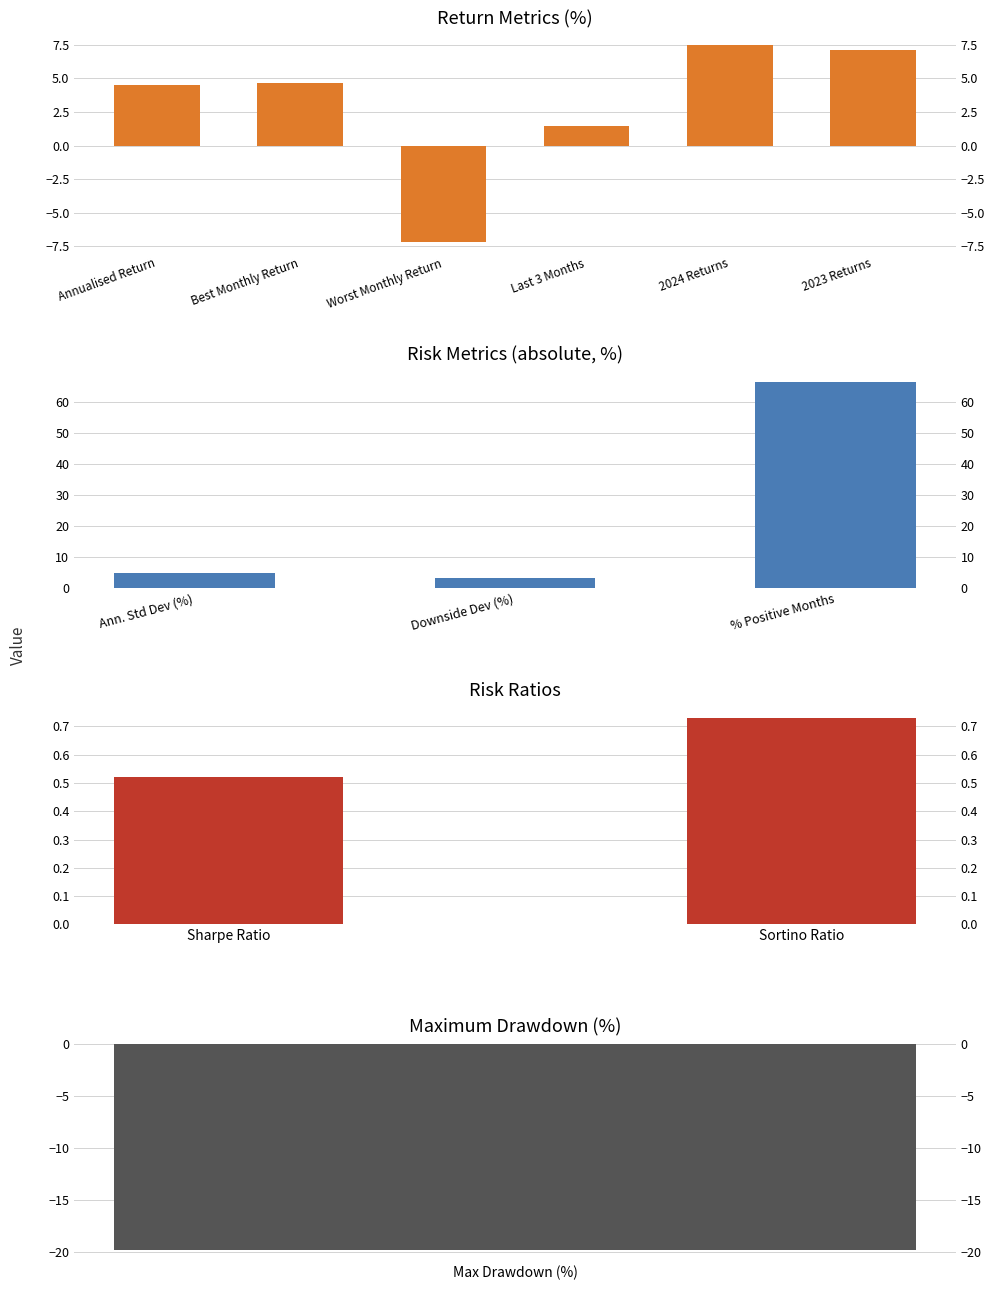

The value at Best Monthly Return is 2.5. True or false?

False